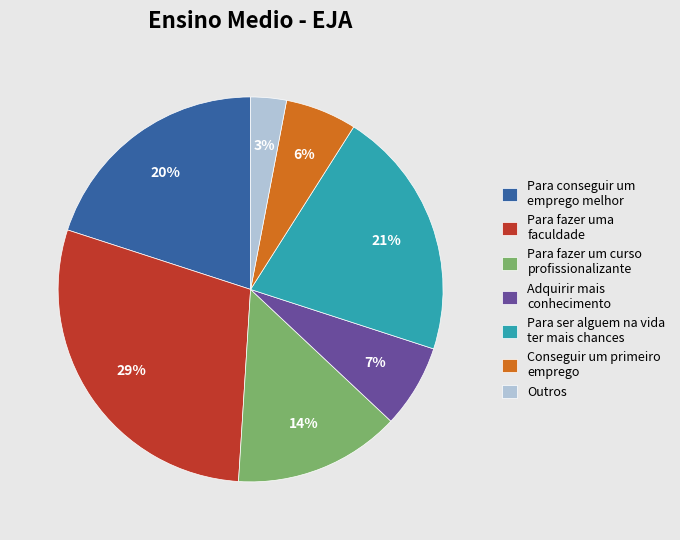

Does any single category account for the majority?

No